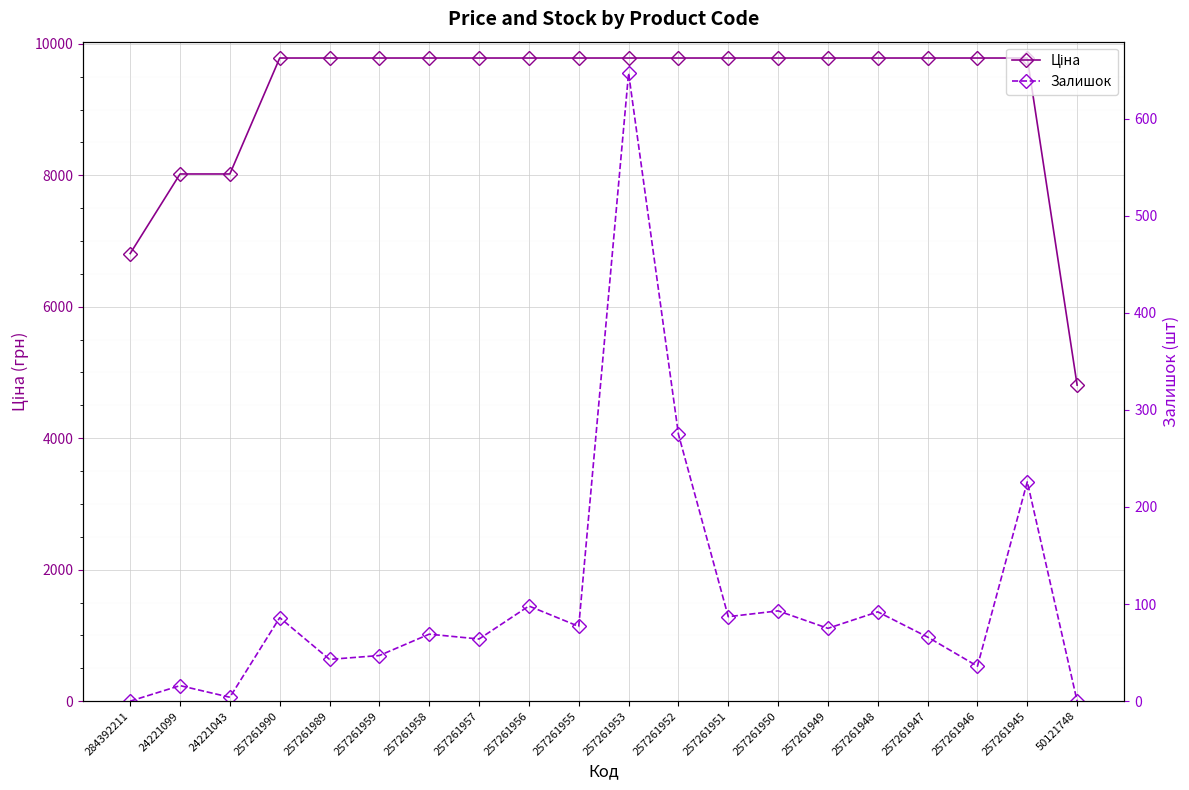

How many values in Залишок are above zero?

18